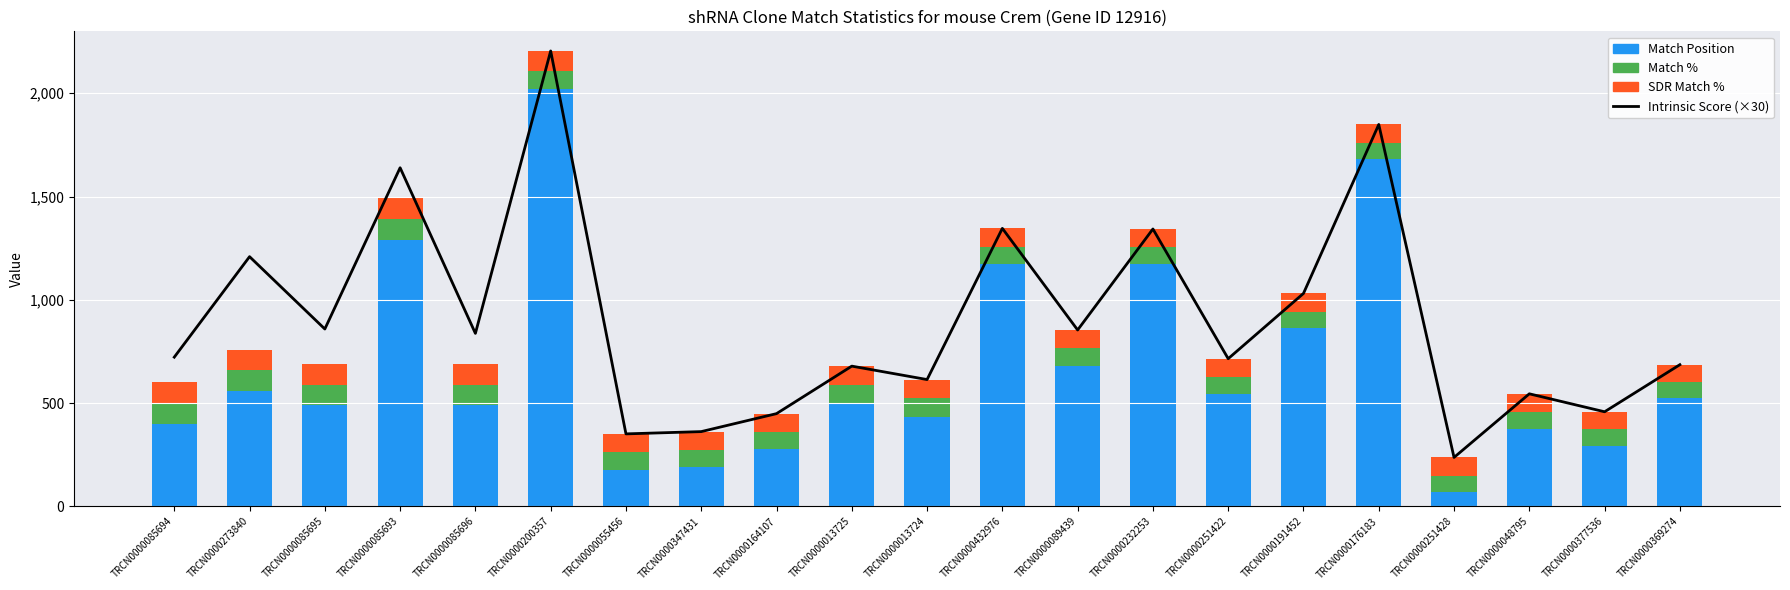

What are all the series names shown in the legend?

Intrinsic Score (×30), Match Position, Match %, SDR Match %